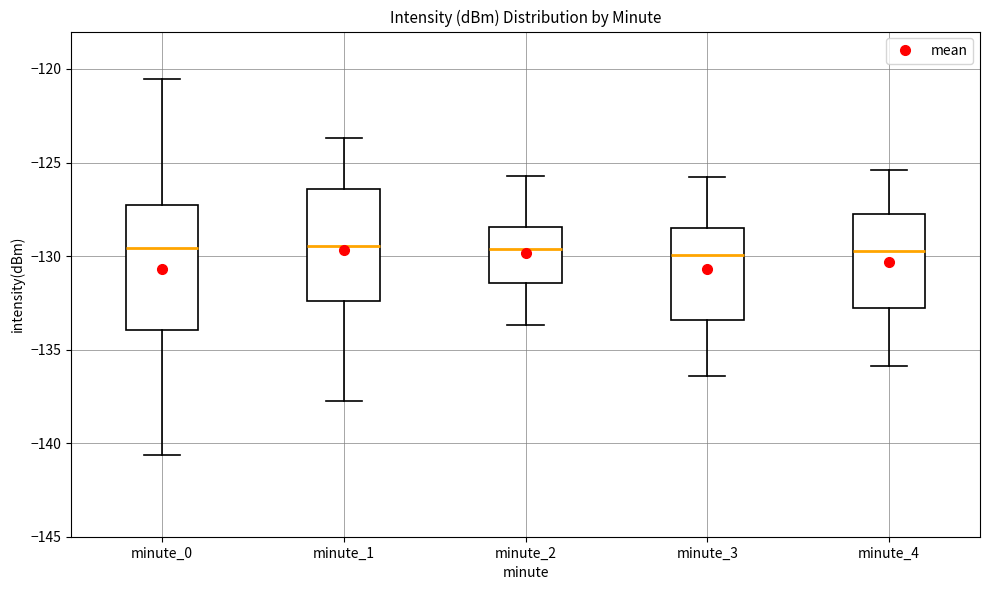

Reading left to right, read every box against the y-axis: the position of its median line, the range the box covers, and the ends of its whiskers. The values are not printed on the chart, so give them approximately, as read against the axis.

minute_0: median -129.5, box -134.0 to -127.5, whiskers -140.5 to -120.5
minute_1: median -129.5, box -132.5 to -126.5, whiskers -138.0 to -123.5
minute_2: median -129.5, box -131.5 to -128.5, whiskers -133.5 to -125.5
minute_3: median -130.0, box -133.5 to -128.5, whiskers -136.5 to -126.0
minute_4: median -129.5, box -133.0 to -127.5, whiskers -136.0 to -125.5